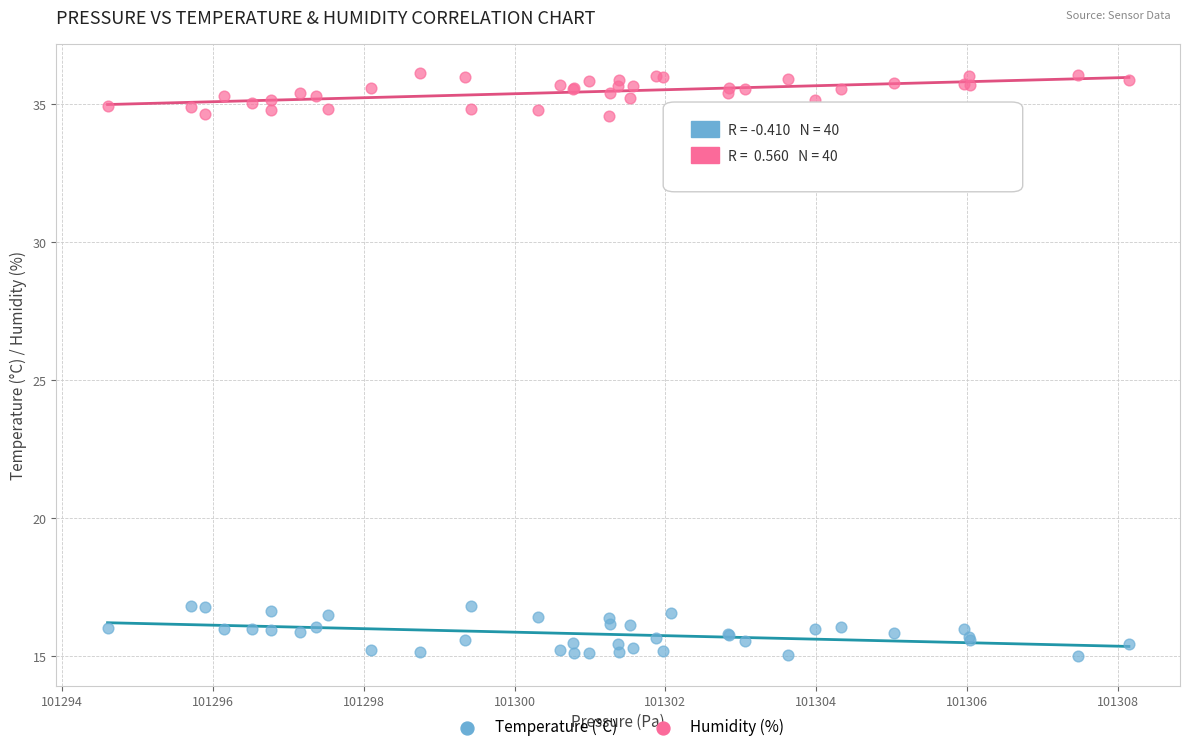

Which series contains the lowest Y value?

Temperature (°C)